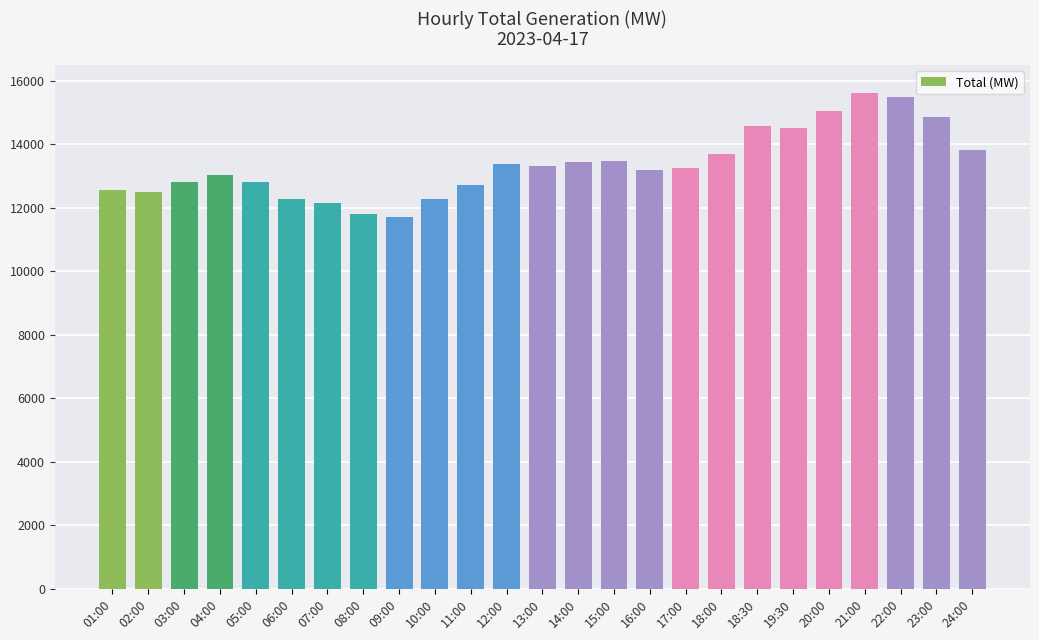

What position from the left is 12:00?

12